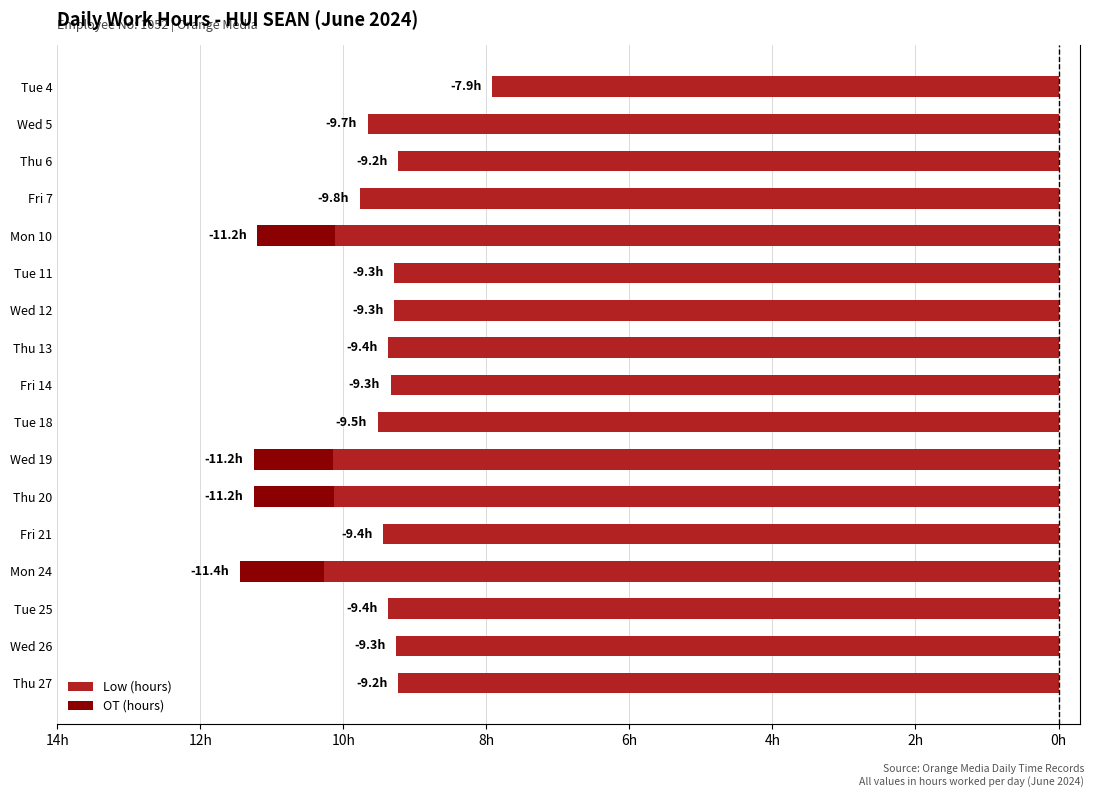

What are all the series names shown in the legend?

Low (hours), OT (hours)